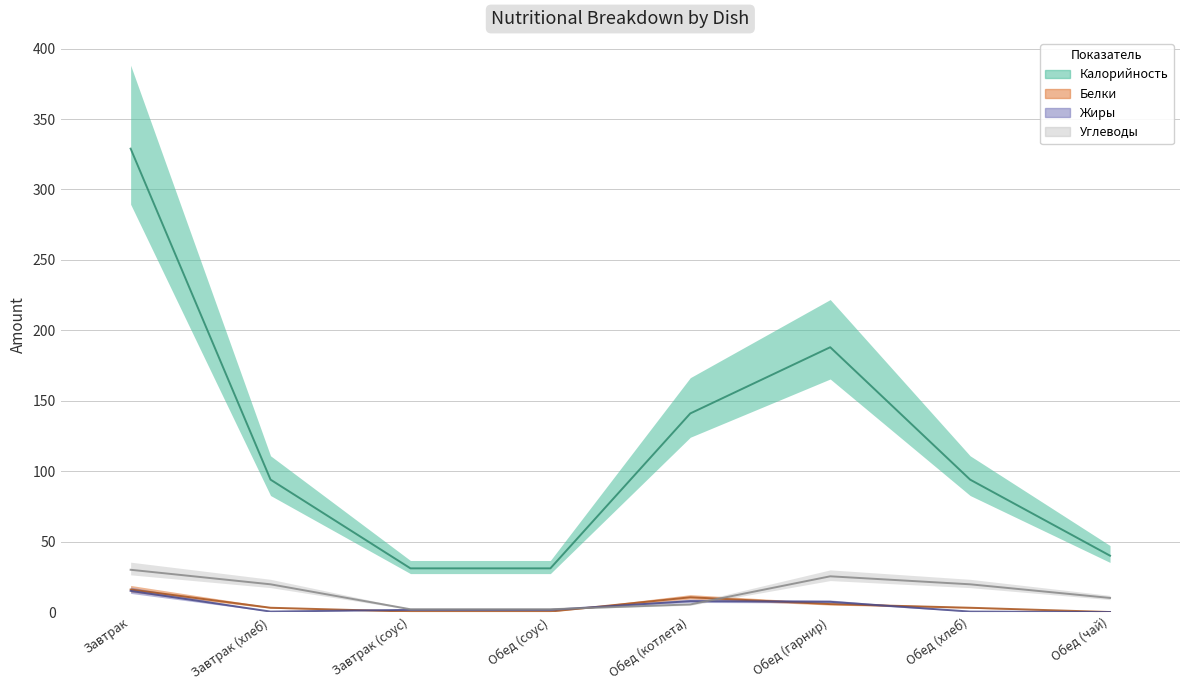

What is the sum of all Калорийность values?

948.0